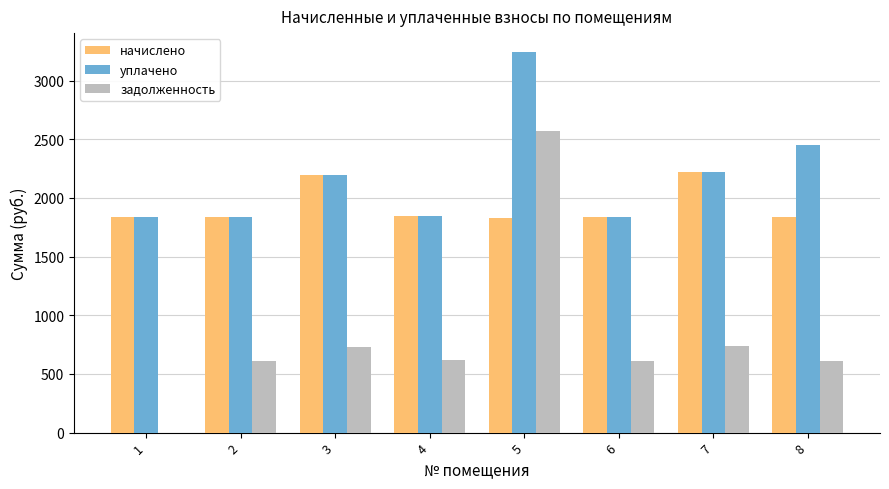

Which series changed the most between 4 and 8?

уплачено